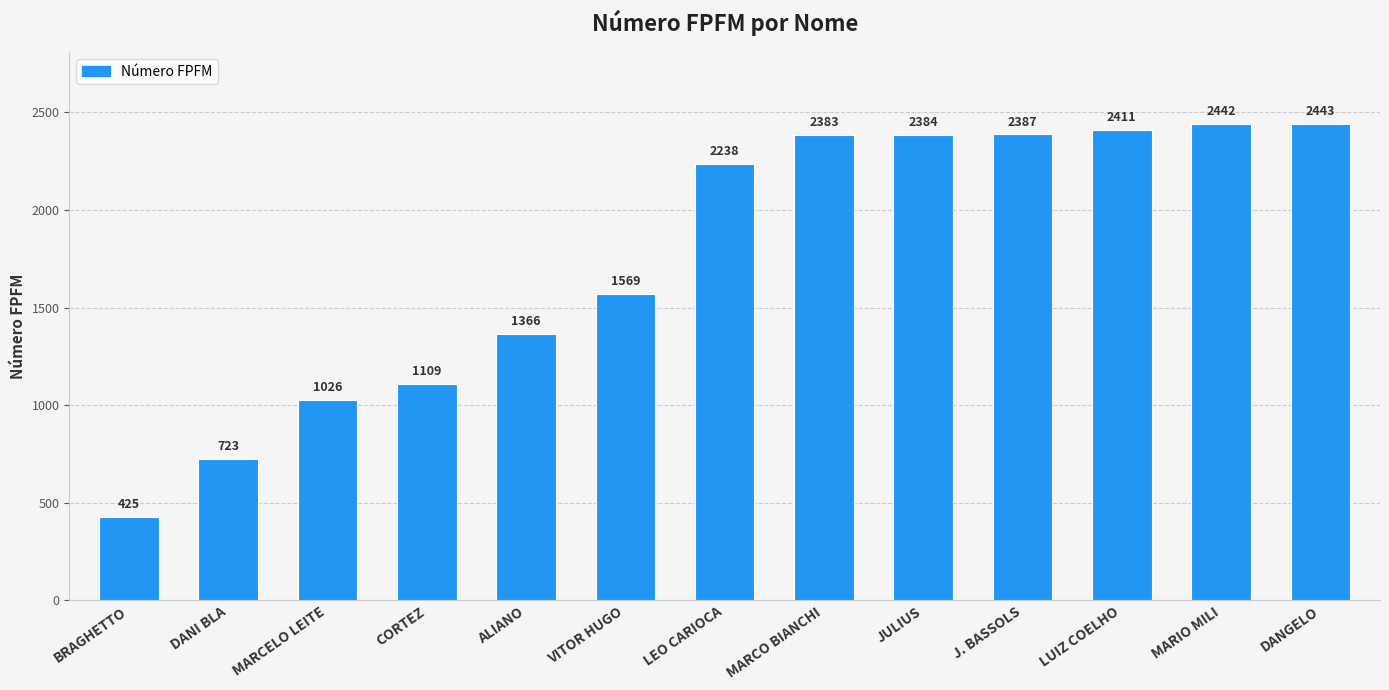

Does the chart contain stacked bars?

No